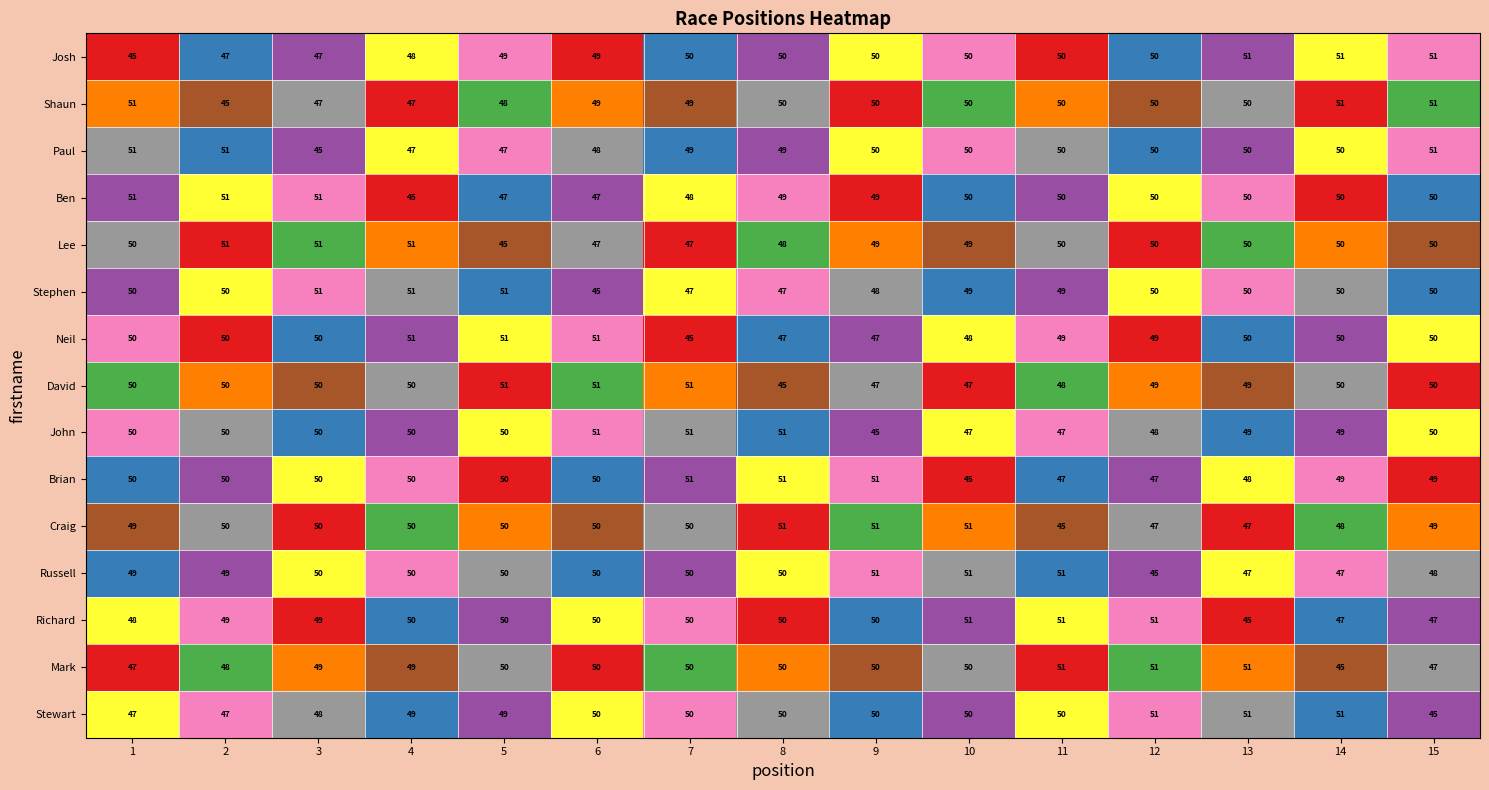

What is the average value of the David series?

49